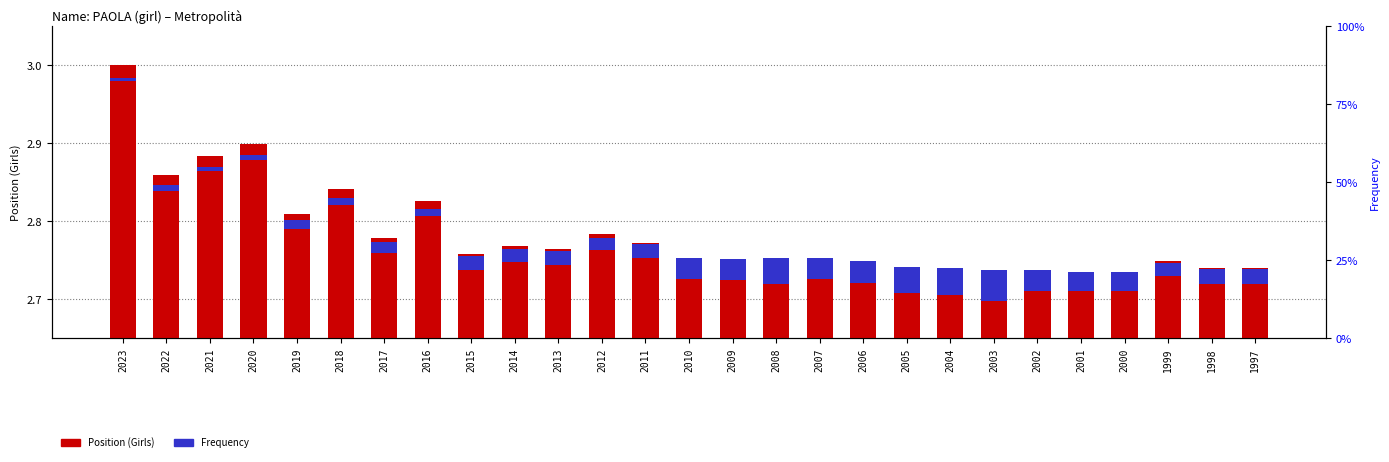

How many groups of bars are there?

27